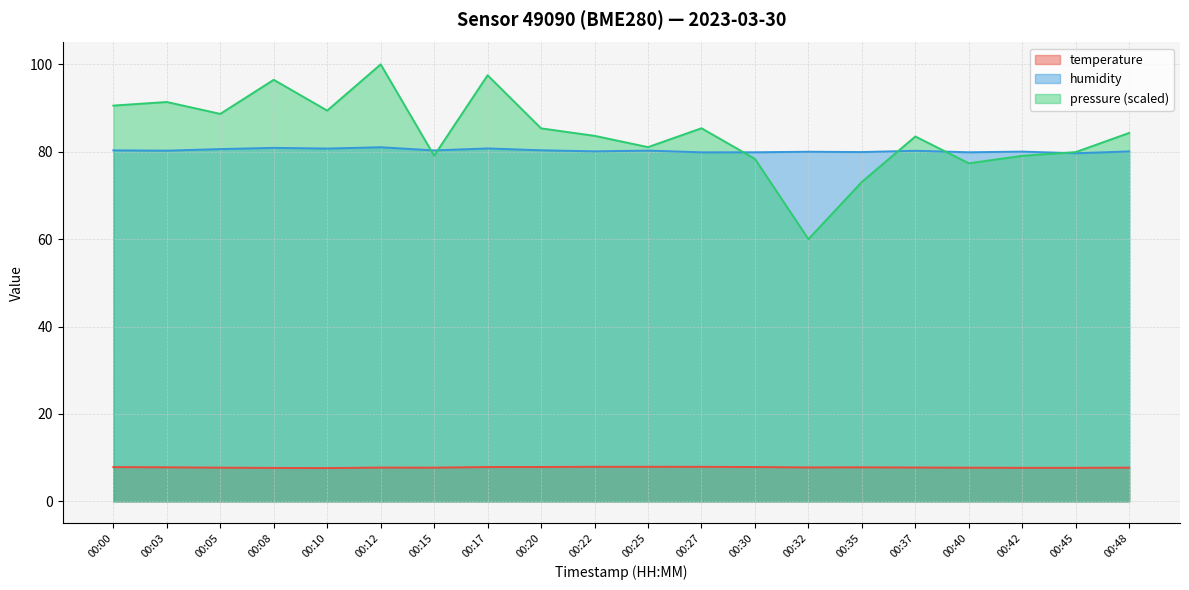

Reading left to right, extract all data points from this chart.

temperature: 7.8	7.8	7.7	7.7	7.6	7.7	7.7	7.8	7.9	7.9	7.9	7.9	7.8	7.8	7.8	7.7	7.7	7.7	7.7	7.7
humidity: 80.3	80.2	80.6	80.9	80.7	81.0	80.3	80.8	80.3	80.1	80.3	79.9	79.9	80.0	79.9	80.2	79.9	80.0	79.7	80.1
pressure_norm: 90.6	91.4	88.7	96.5	89.4	100.0	79.1	97.5	85.3	83.6	81.1	85.4	78.4	60.0	73.1	83.5	77.4	79.1	79.9	84.3